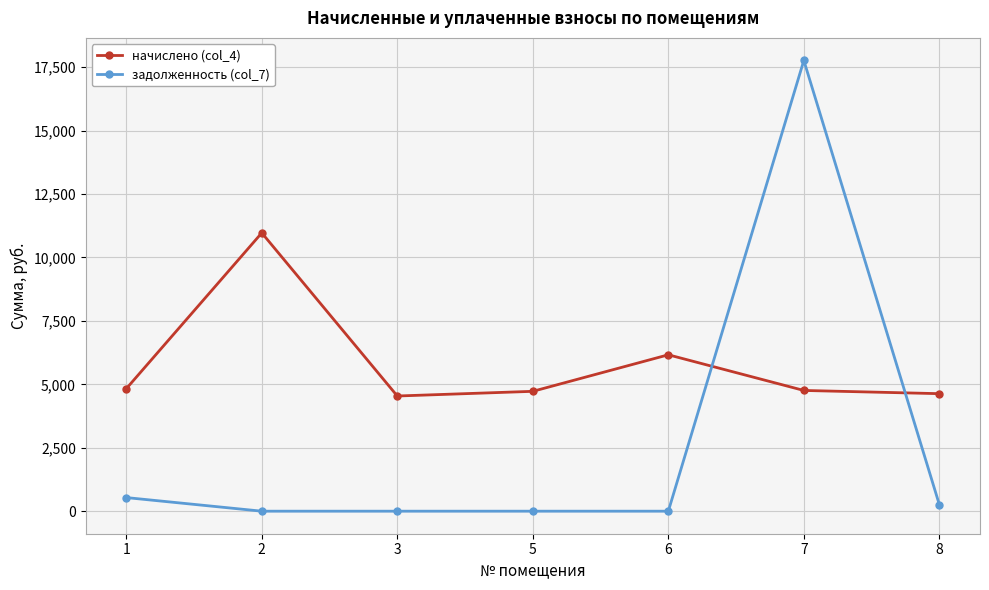

Does the chart display data point markers on the line(s)?

Yes